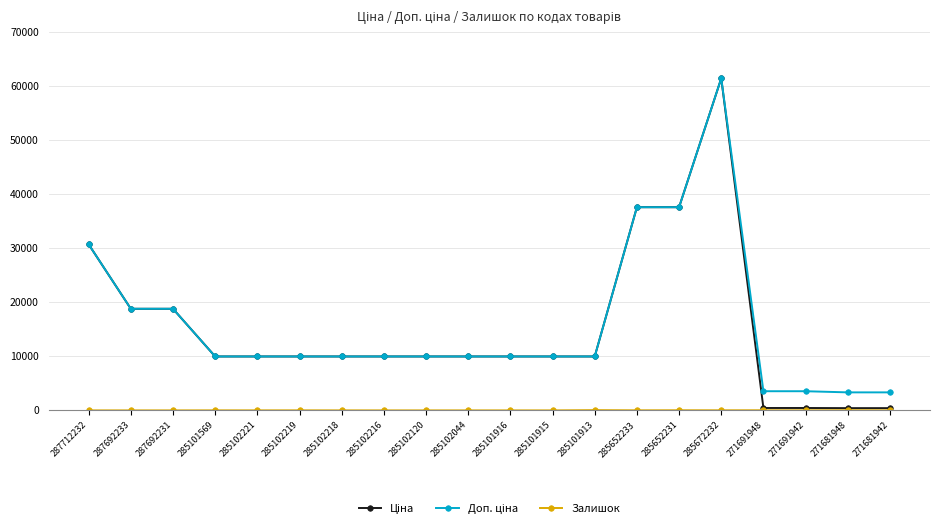

At how many categories does at least one series exceed 7510?

16